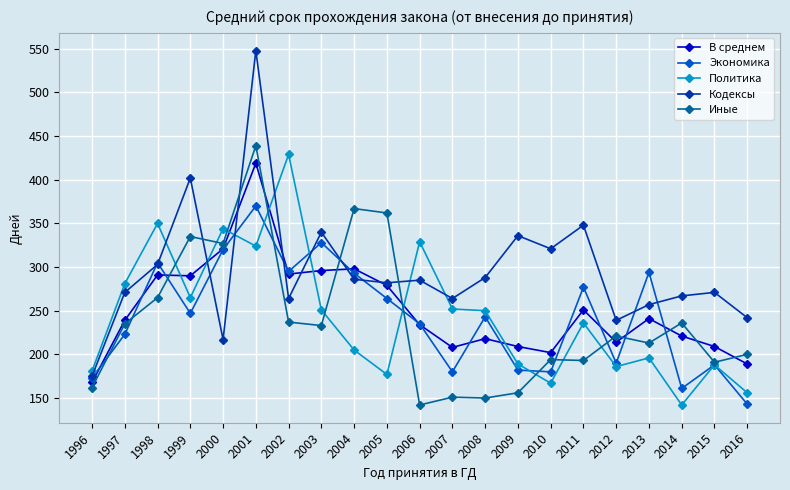

What is the difference between the highest and lowest values at 2005?

185